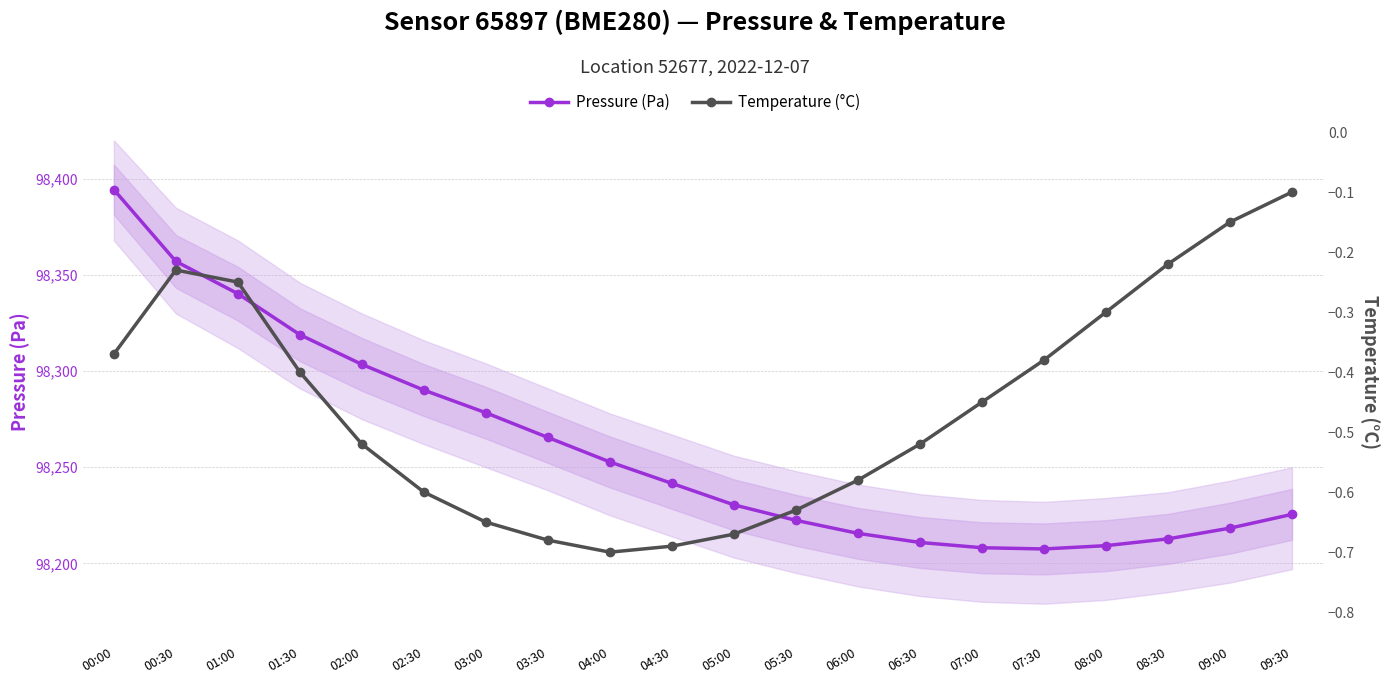

True or false: Temperature (°C) and Pressure (Pa) intersect in this chart.

False